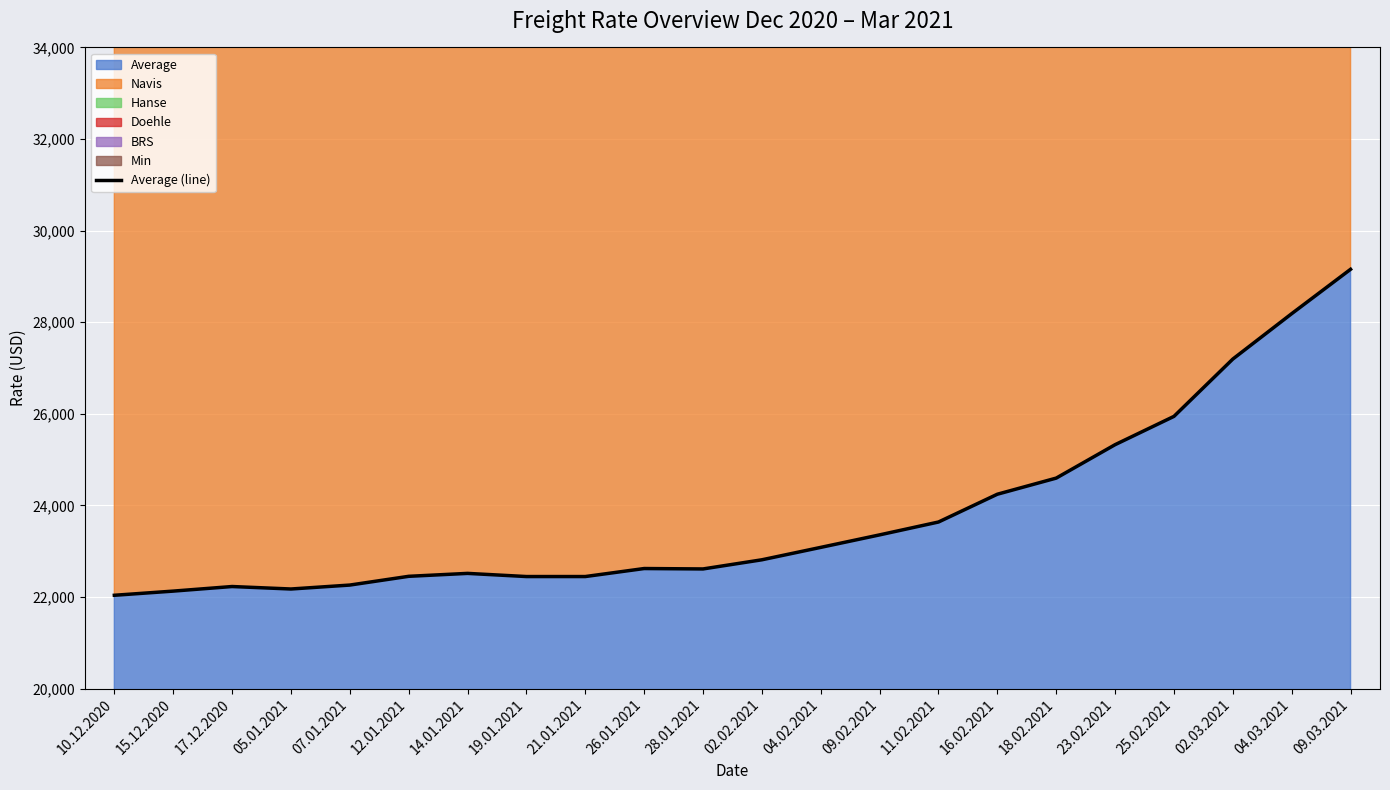

The chart shows a value of 22259 at 07.01.2021. True or false?

True